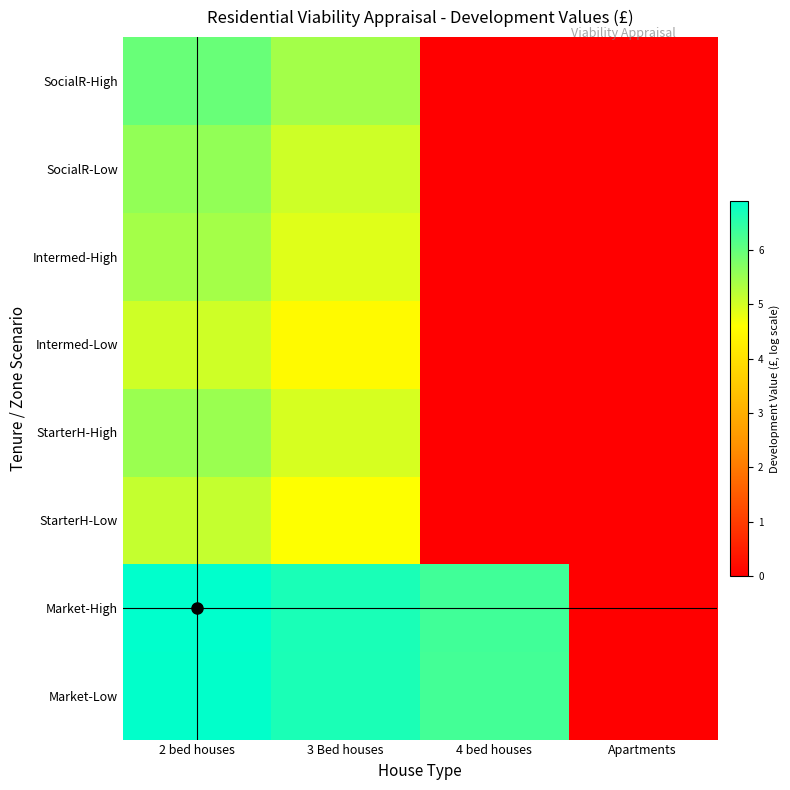

At 2 bed houses, list the series in order from smallest to largest.

Intermed-Low, StarterH-Low, Intermed-High, StarterH-High, SocialR-Low, SocialR-High, Market-Low, Market-High